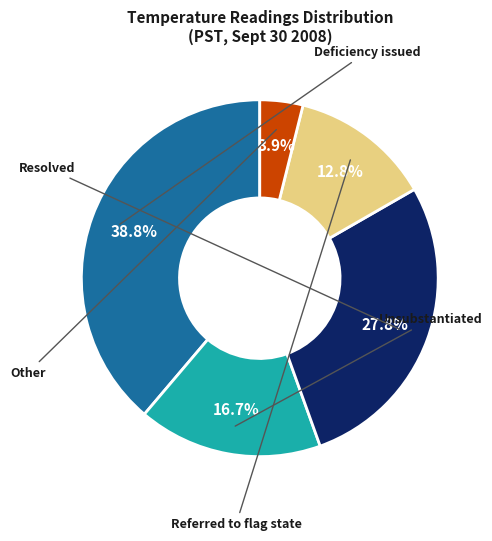

Does any single category account for the majority?

No